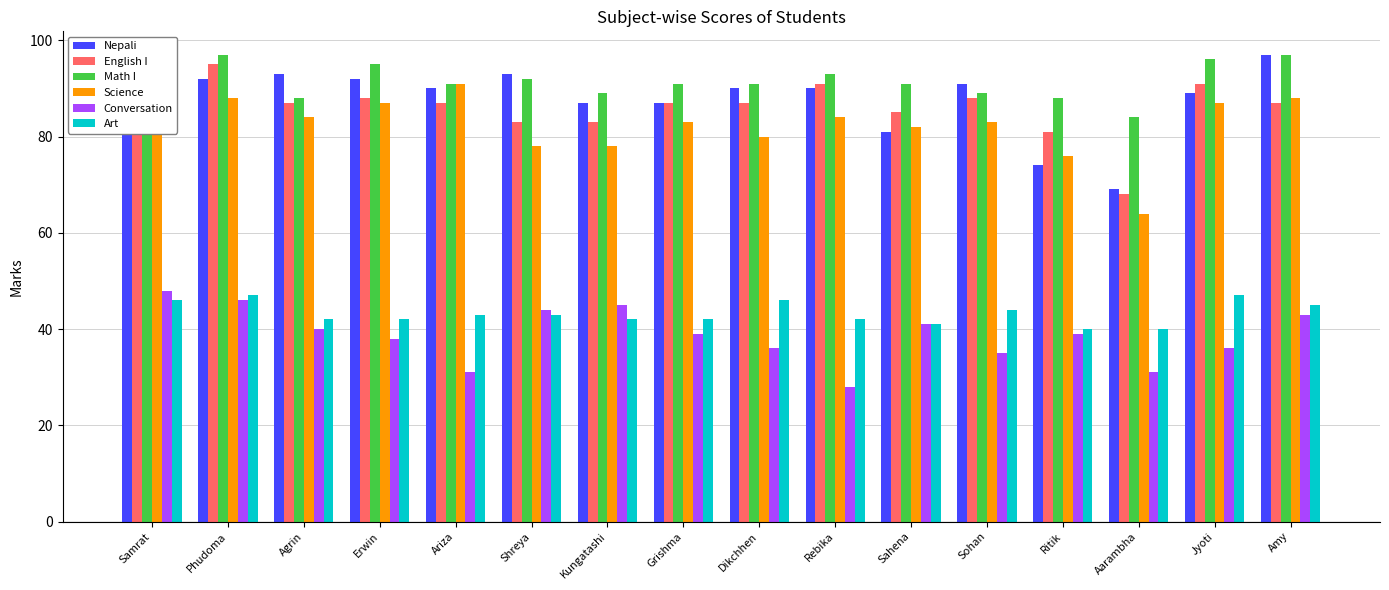

What is the total value across all series at Rebika?

428